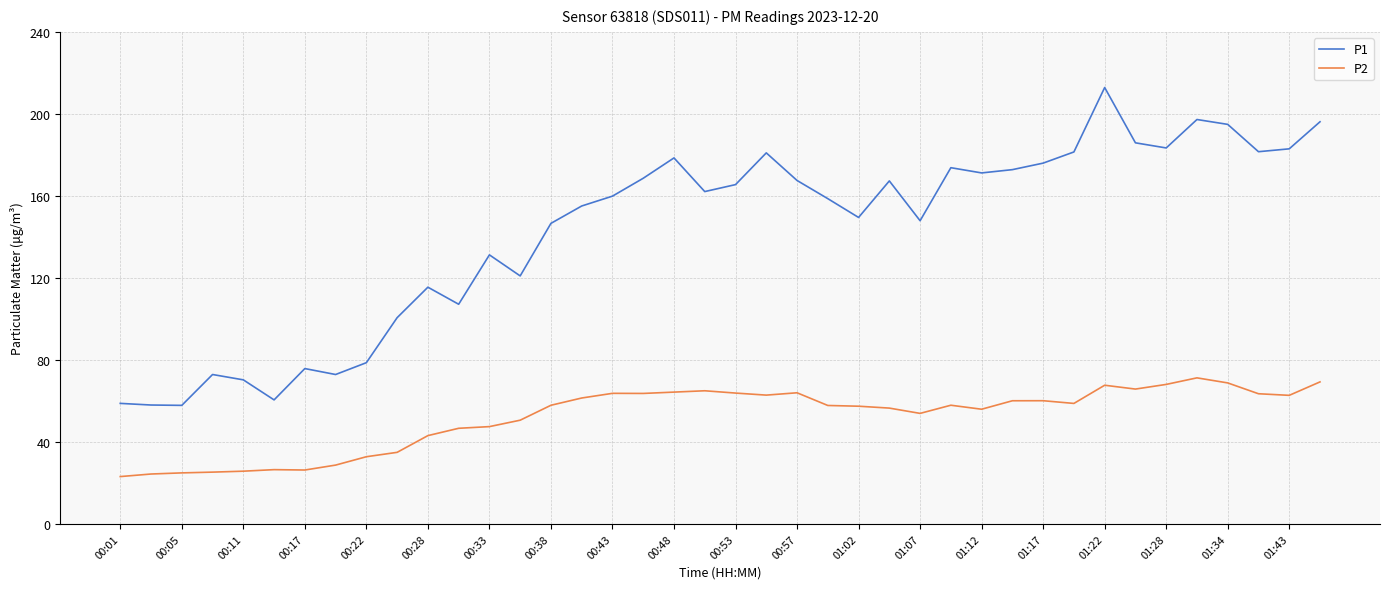

List the series in order of their peak value, lowest first.

P2, P1